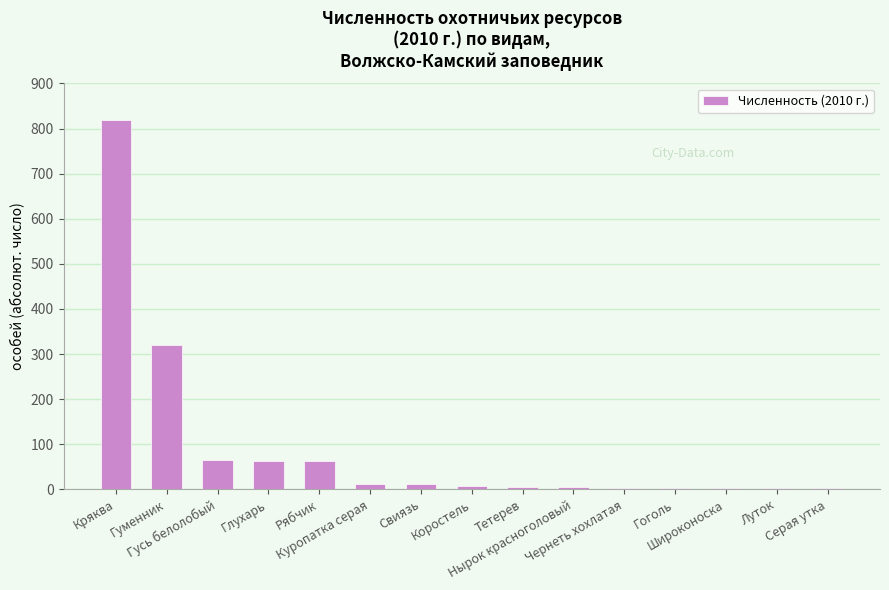

What is the sum of all values?

1385